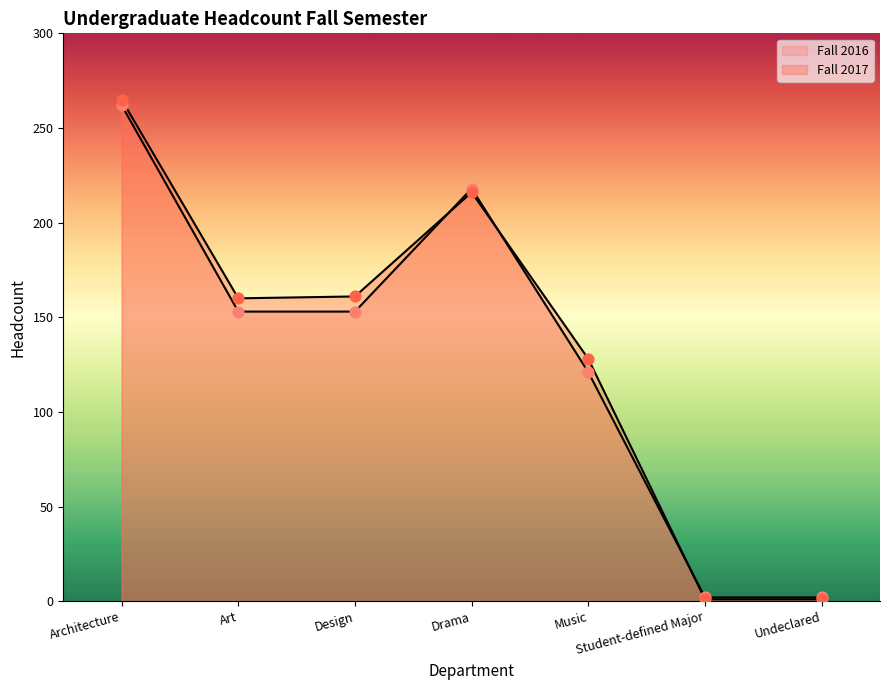

What are all the series names shown in the legend?

Fall 2017, Fall 2016